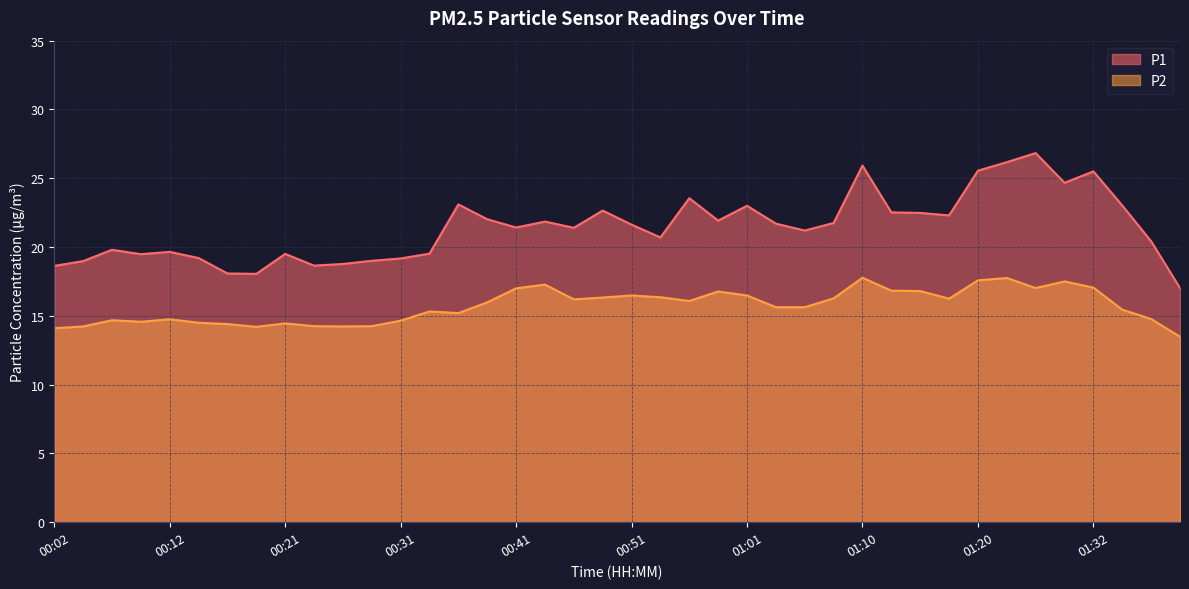

At which category is the sum across all series the highest?

01:23